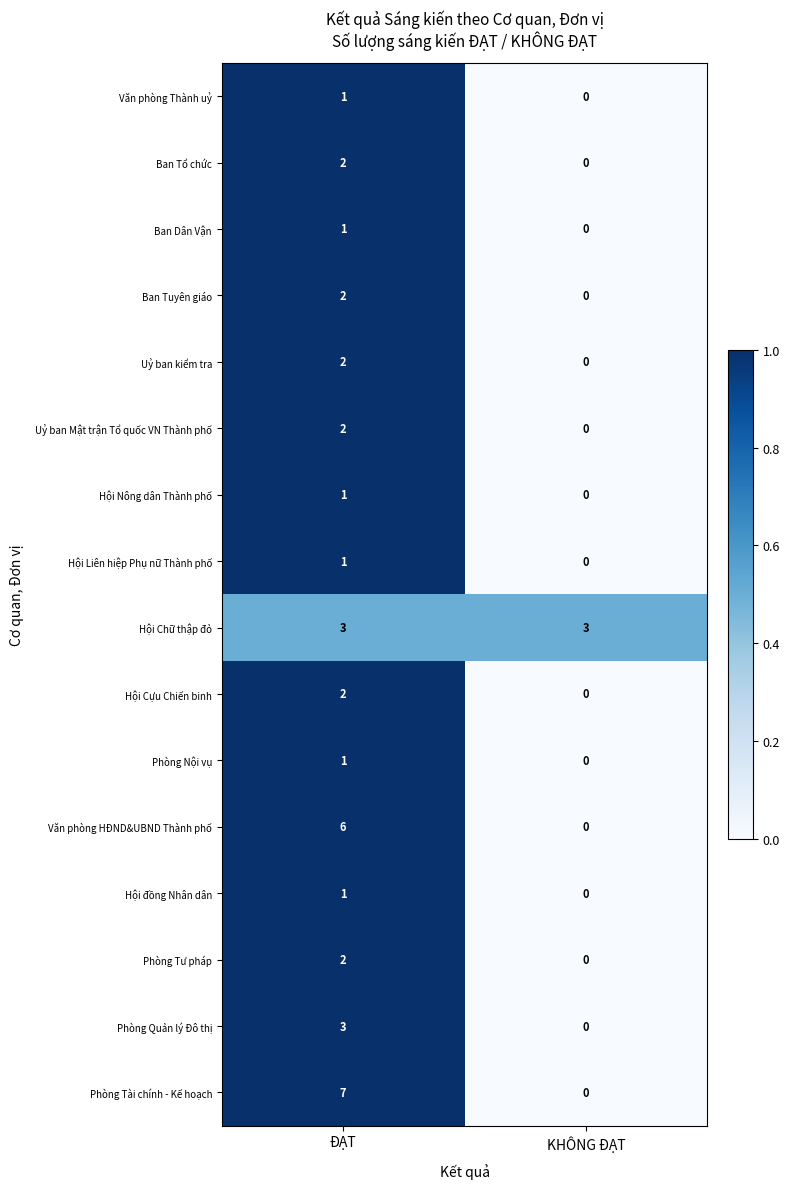

Which series has the widest spread of values?

Phòng Tài chính - Kế hoạch